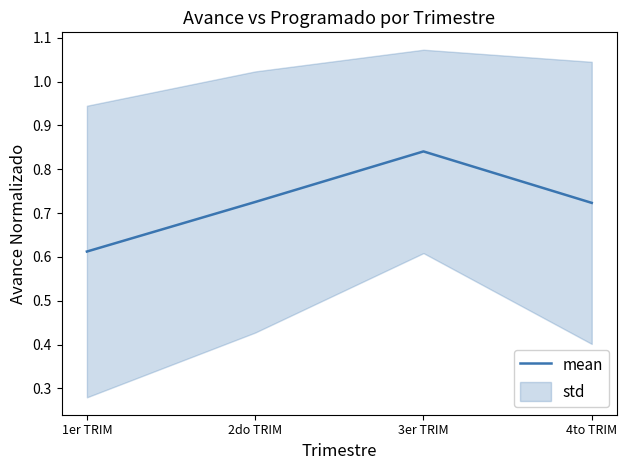

Is it true that the value at 1er TRIM is 0.6?

True